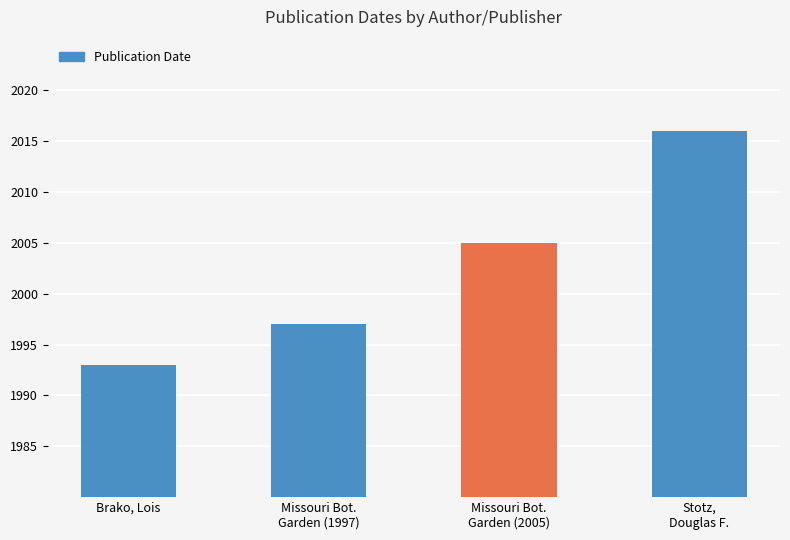

What position from the right is Stotz,
Douglas F.?

1